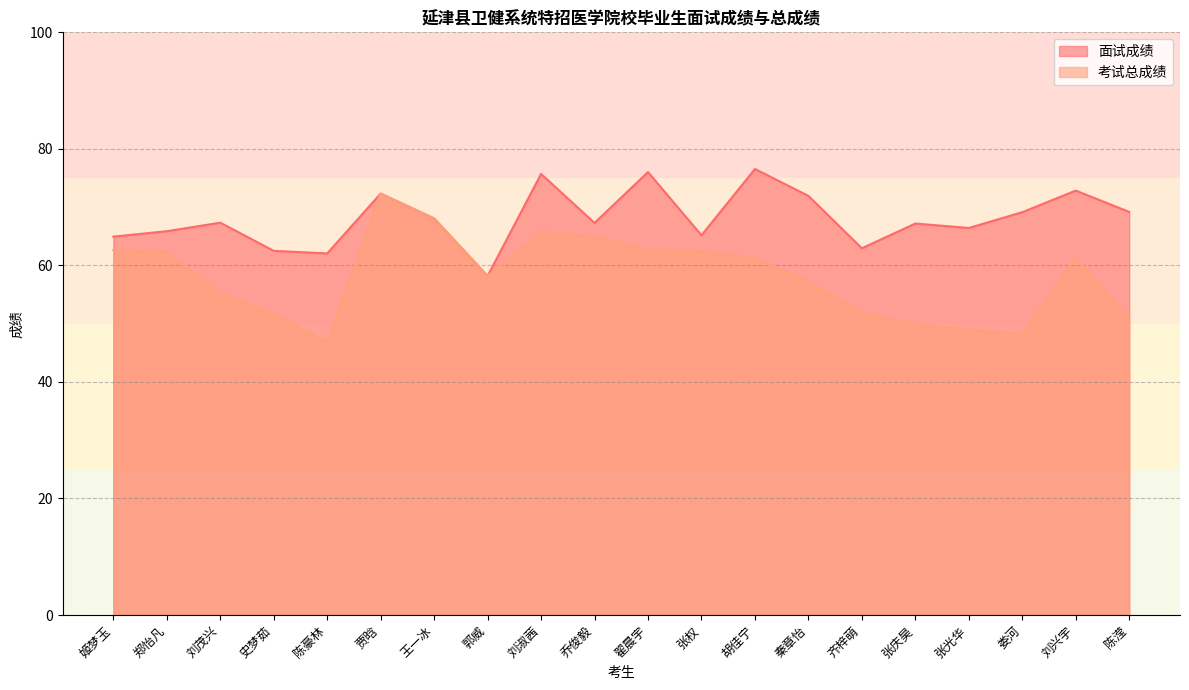

What position from the right is 秦章怡?

7